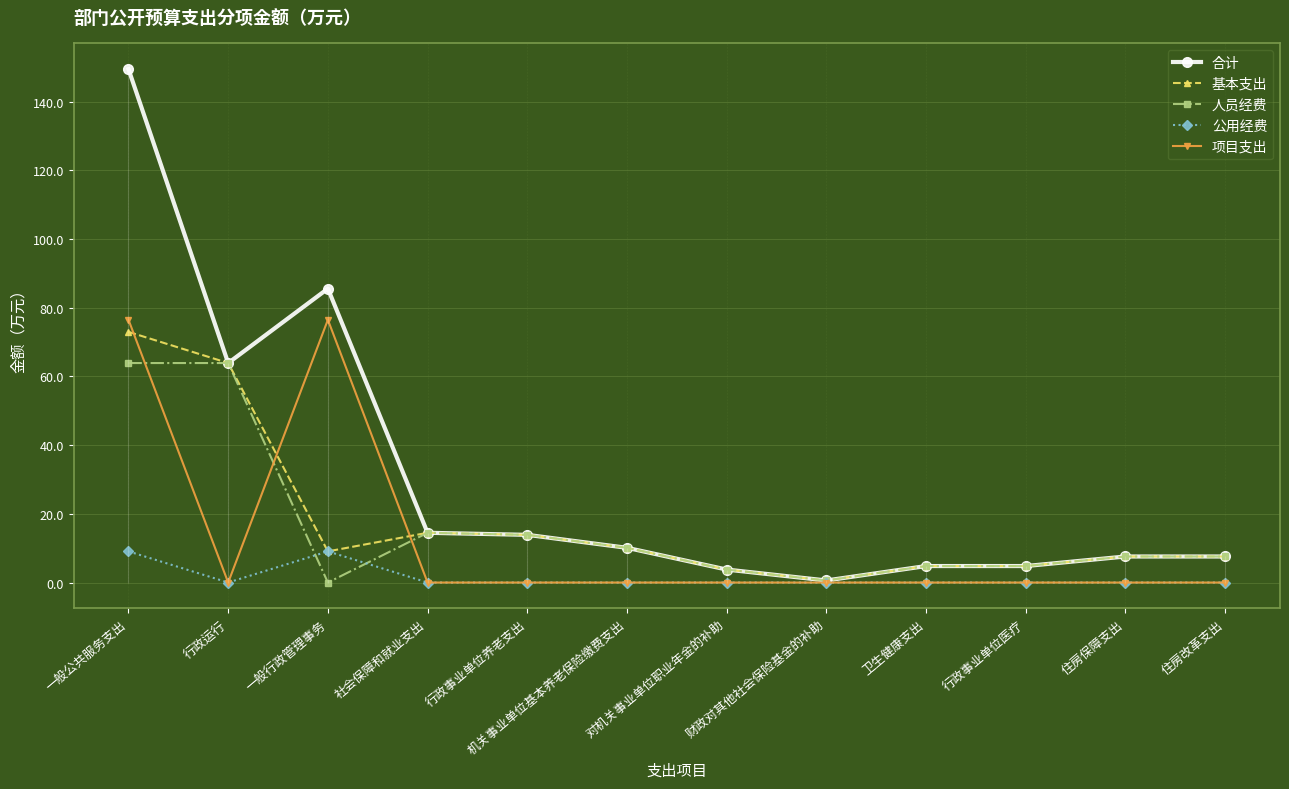

Which series has the largest total across all categories?

合计